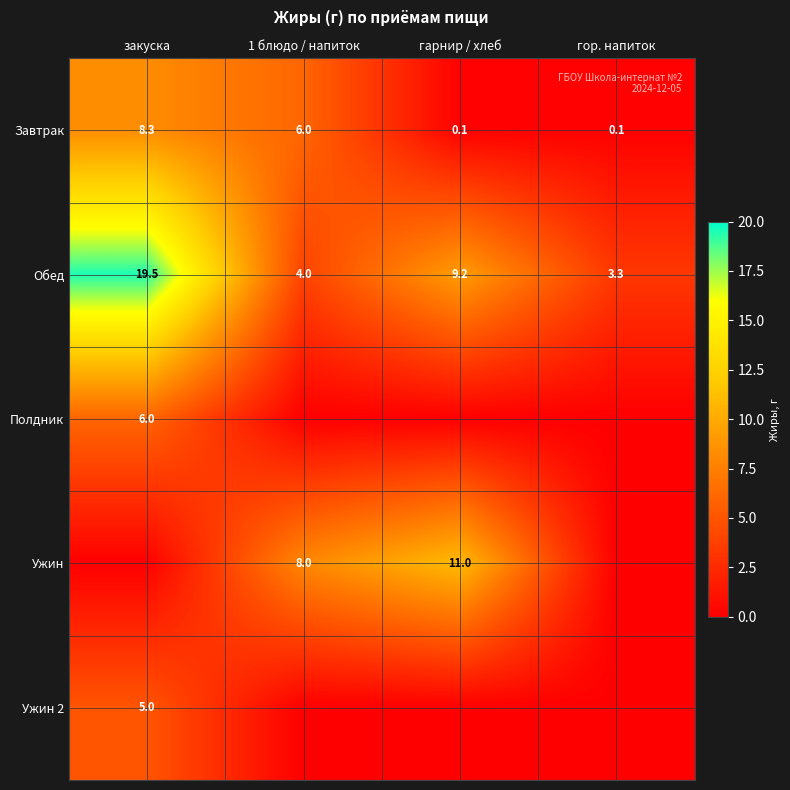

How many series are shown in this chart?

5